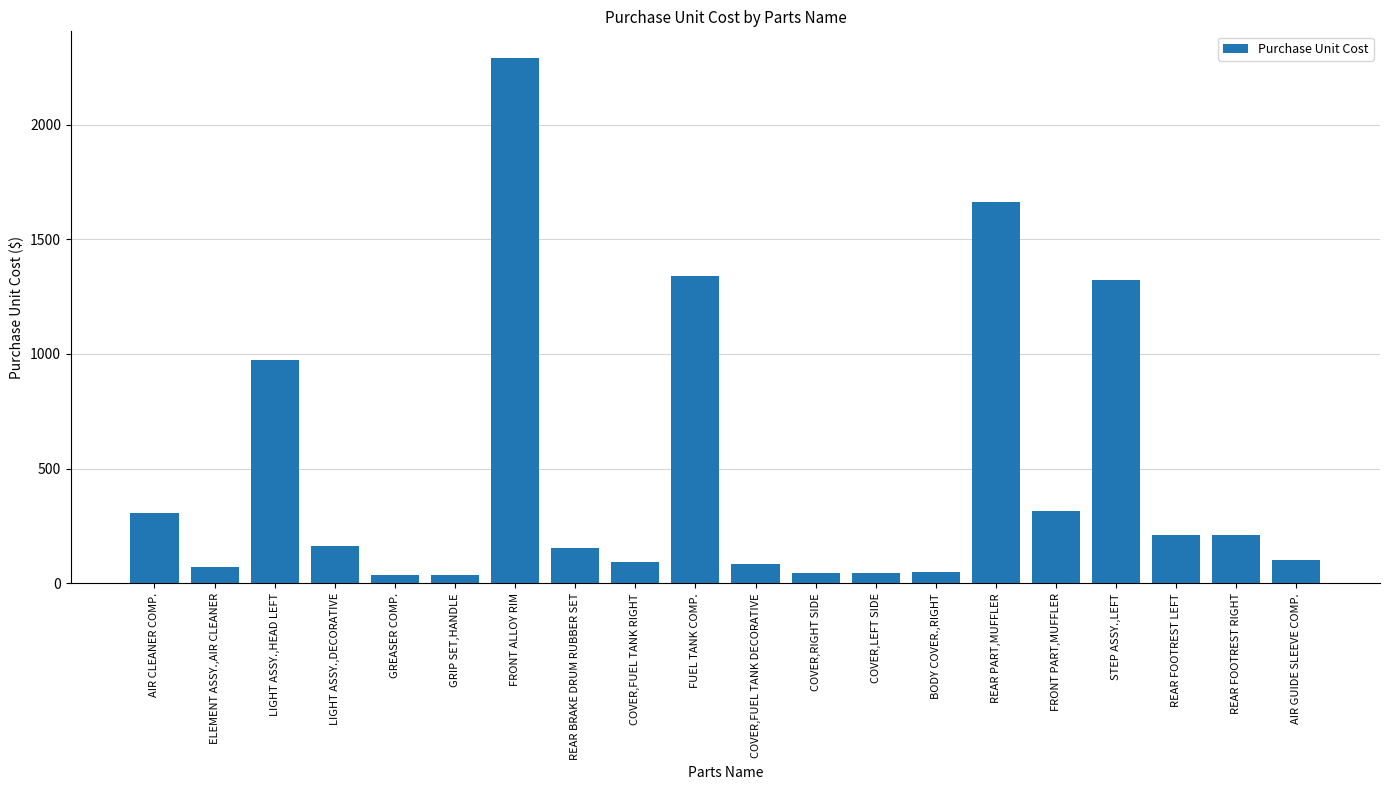

What is the average value?

475